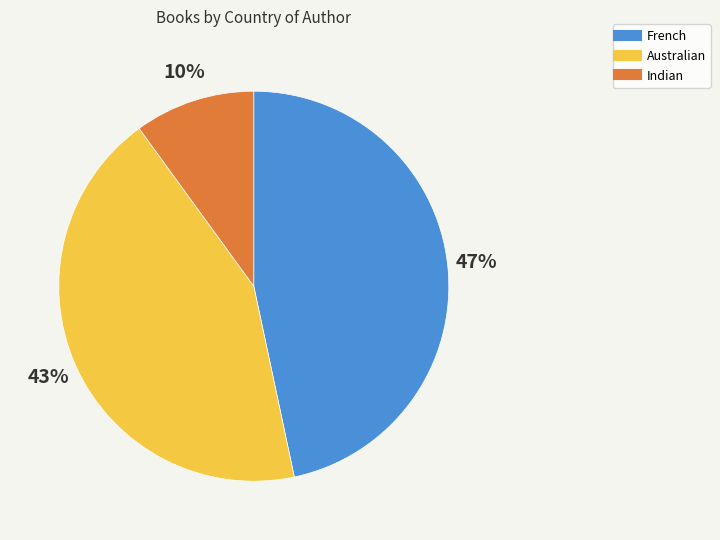

Does Australian account for over 50% of the chart?

No